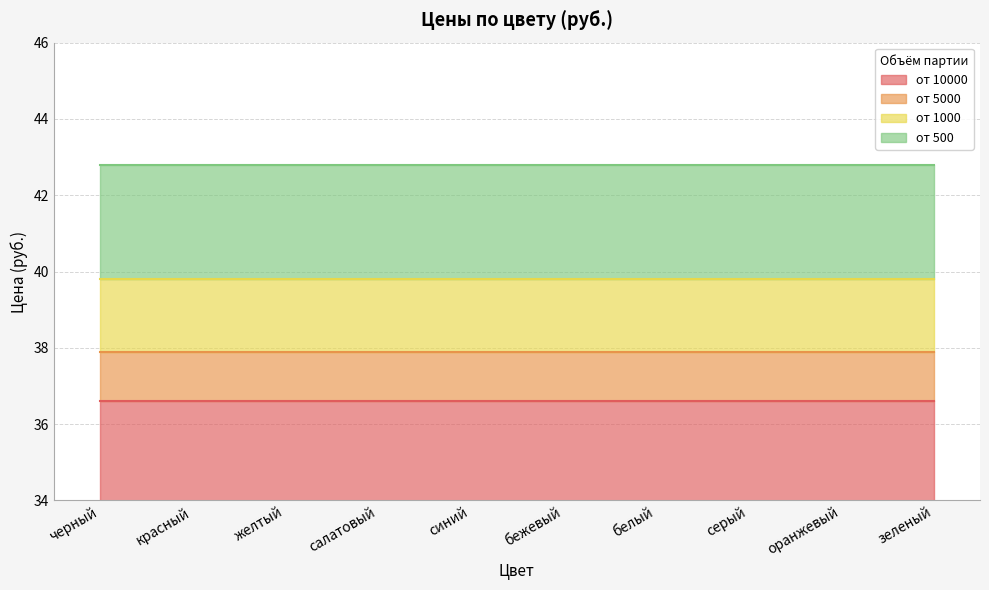

Reading right to left, list all the values displayed in this chart.

от 10000: 36.6	36.6	36.6	36.6	36.6	36.6	36.6	36.6	36.6	36.6
от 5000: 37.9	37.9	37.9	37.9	37.9	37.9	37.9	37.9	37.9	37.9
от 1000: 39.8	39.8	39.8	39.8	39.8	39.8	39.8	39.8	39.8	39.8
от 500: 42.8	42.8	42.8	42.8	42.8	42.8	42.8	42.8	42.8	42.8